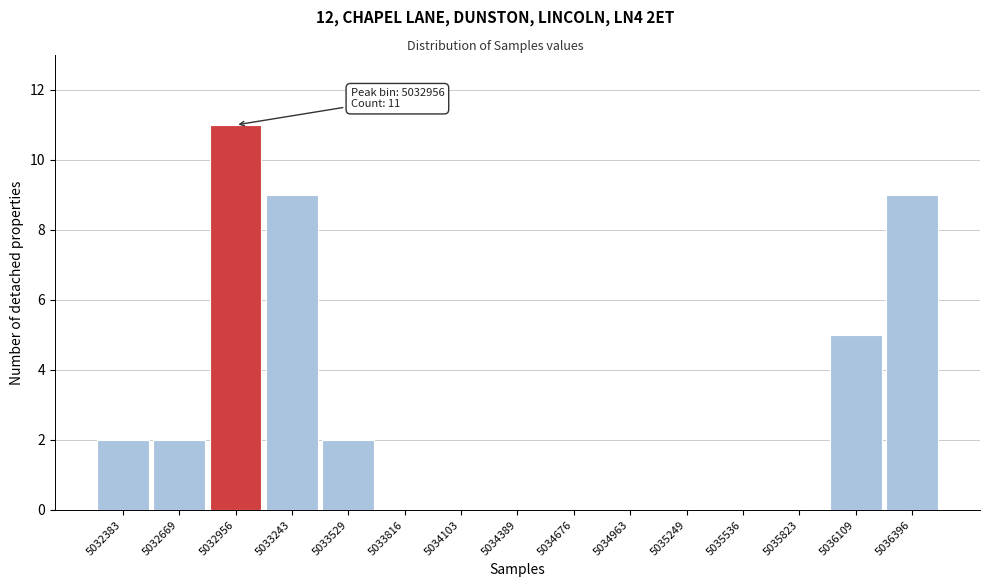

Reading left to right, transcribe all the data shown in this chart.

5032383=2	5032669=2	5032956=11	5033243=9	5033529=2	5033816=0	5034103=0	5034389=0	5034676=0	5034963=0	5035249=0	5035536=0	5035823=0	5036109=5	5036396=9